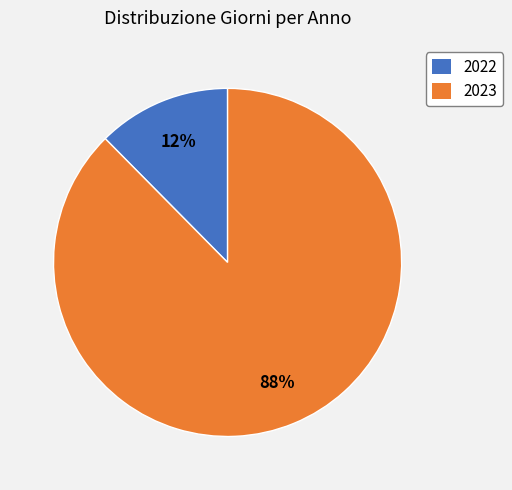

The 2023 slice represents 75% of the pie. True or false?

False